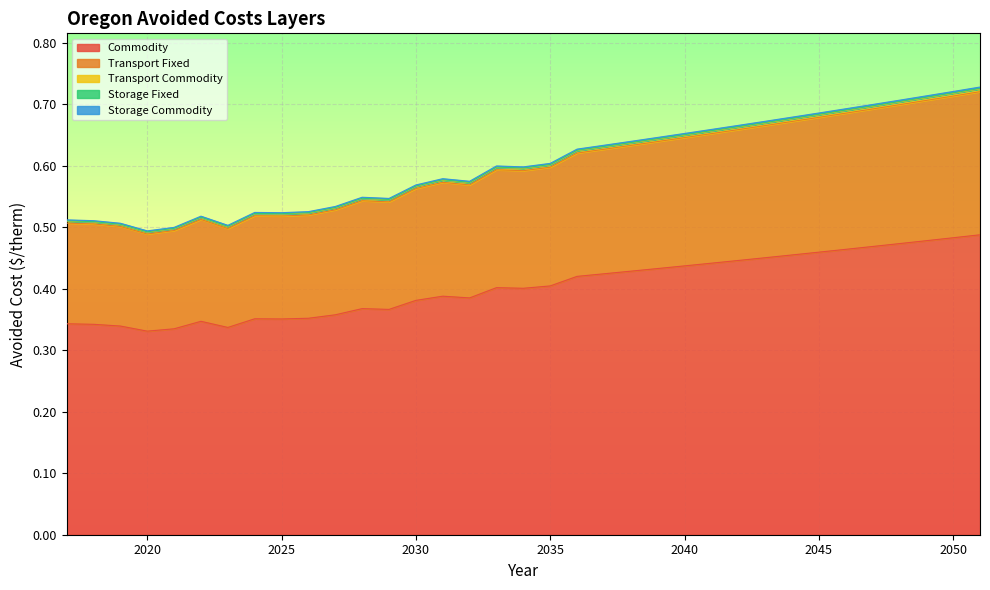

Does the chart display data point markers on the line(s)?

No